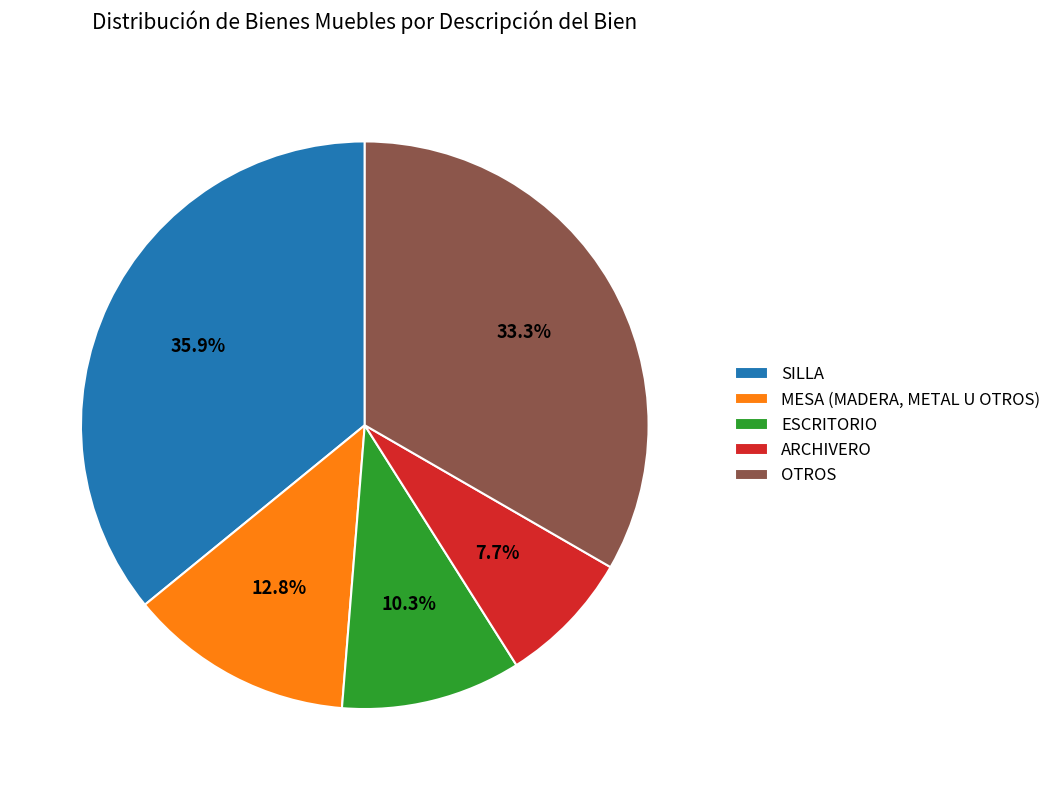

How many slices are in this pie chart?

5